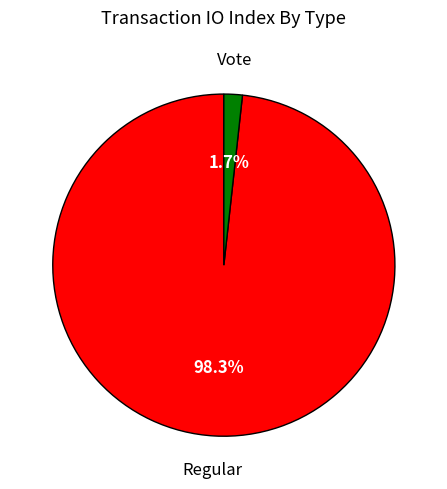

Does any single category account for the majority?

Yes